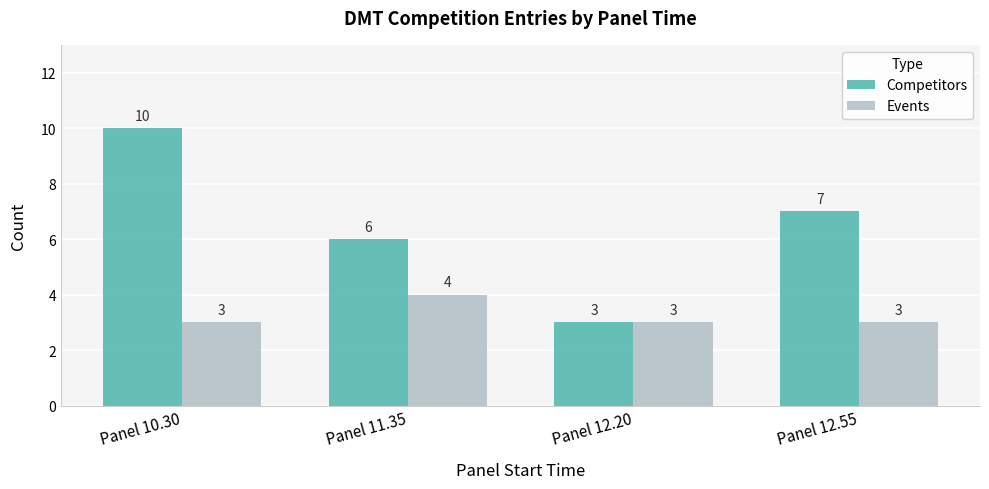

True or false: Events has a value of 3 at Panel 12.20.

True